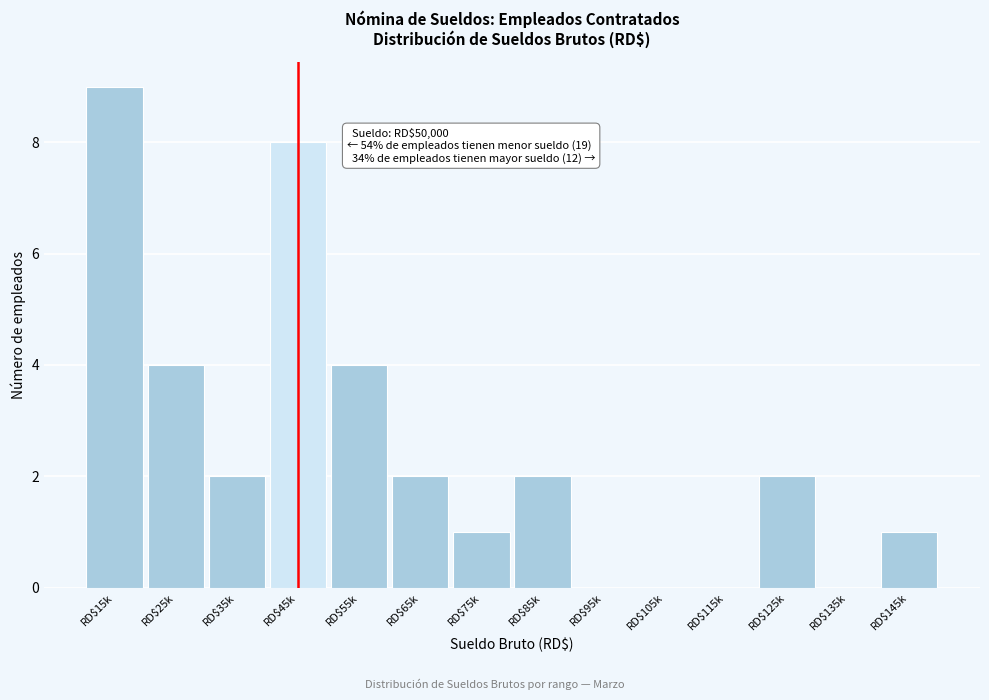

What is the maximum value shown in the chart?

9